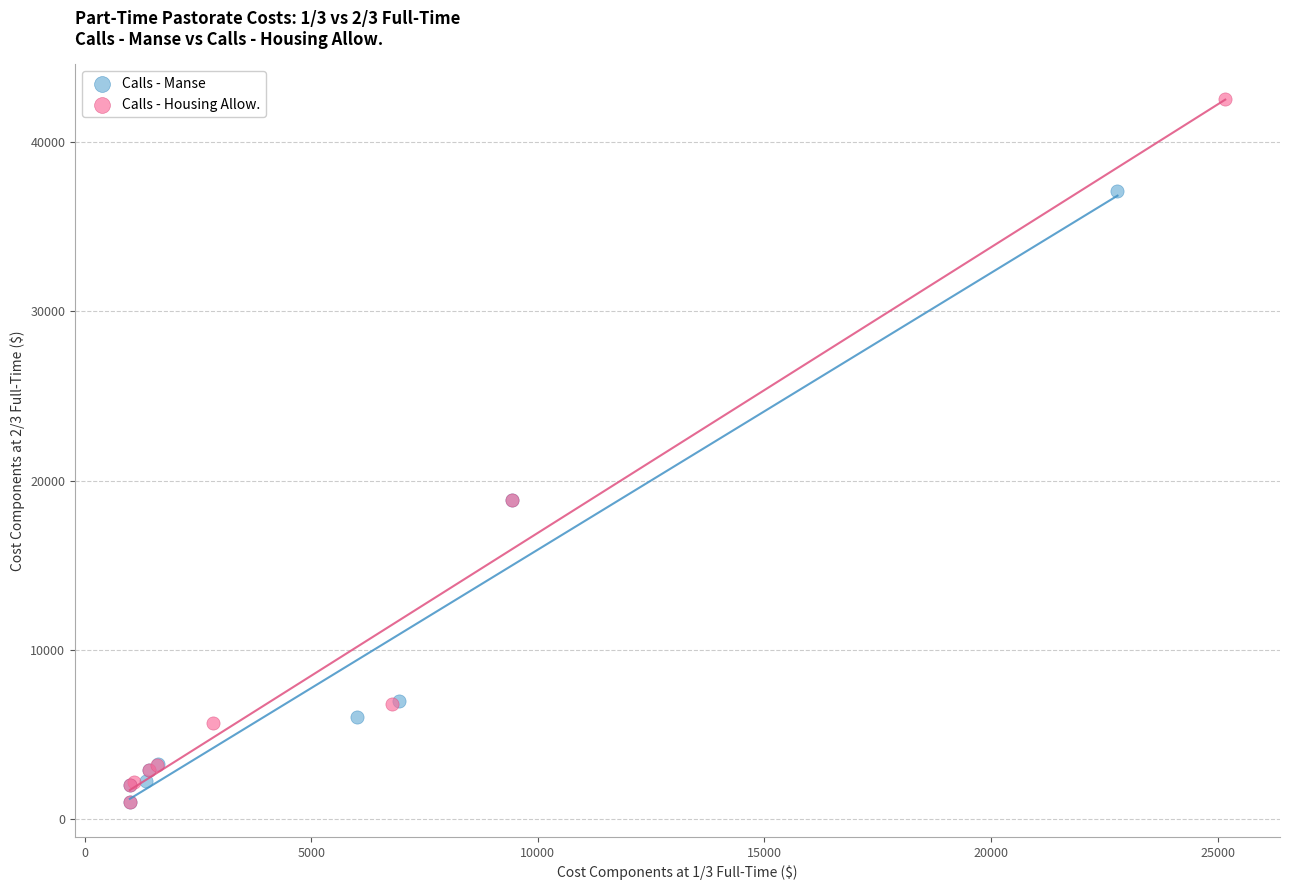

Which series has the widest spread of Y values?

Calls - Housing Allow.